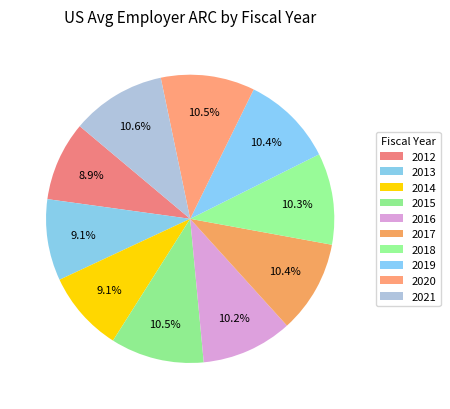

Combined, what portion of the pie is 2020 and 2021?

21.2%